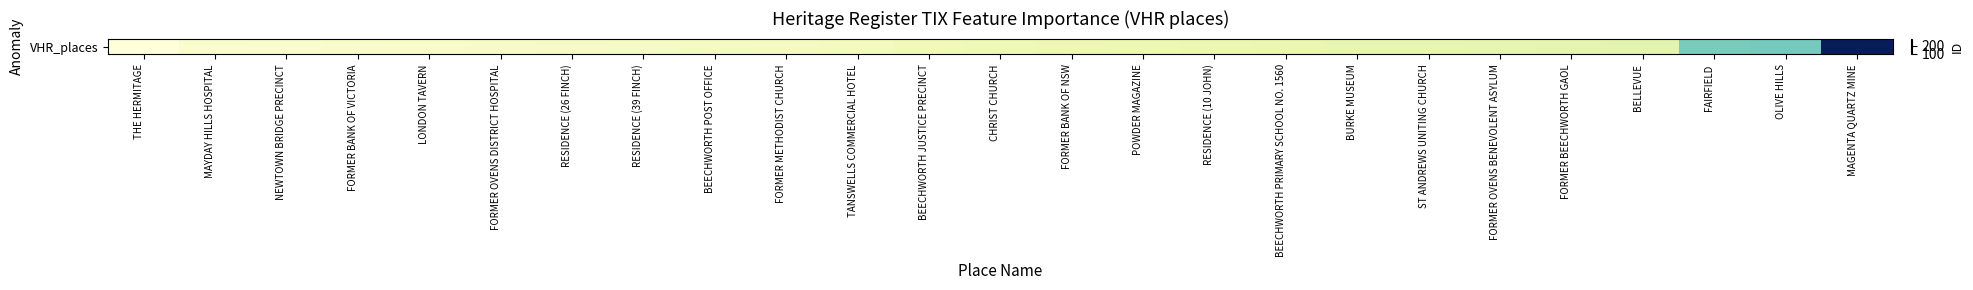

The value at POWDER MAGAZINE is 113. True or false?

True